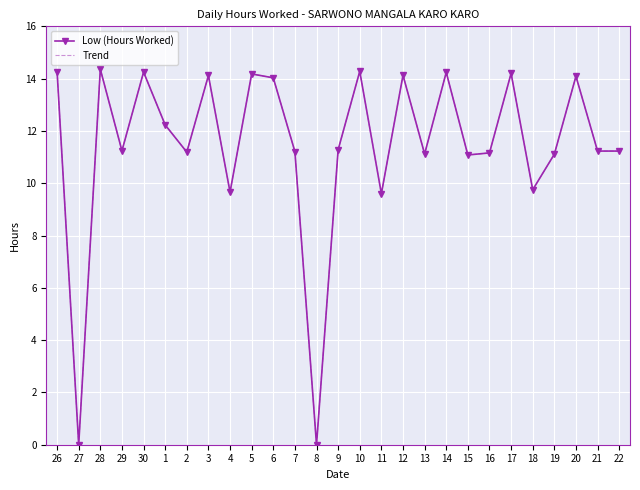

What is the label of the 12th point from the right?

11